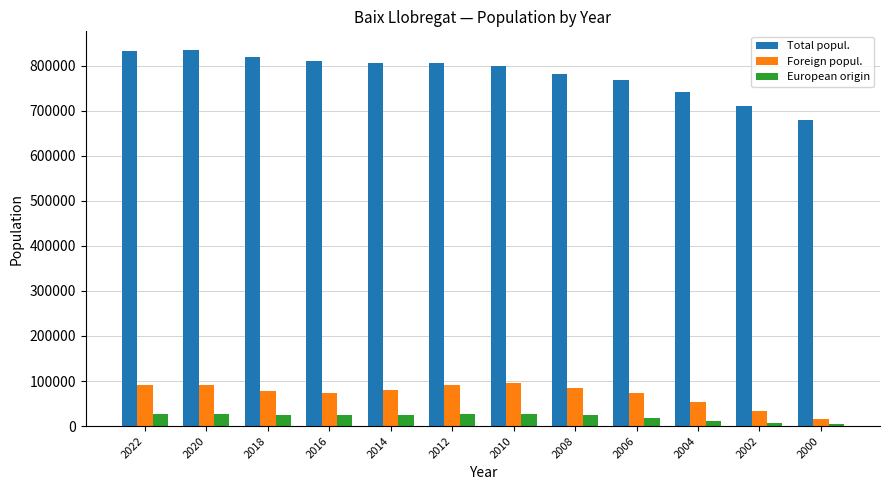

Rank the series at 2016 from highest to lowest value.

Total popul., Foreign popul., European origin